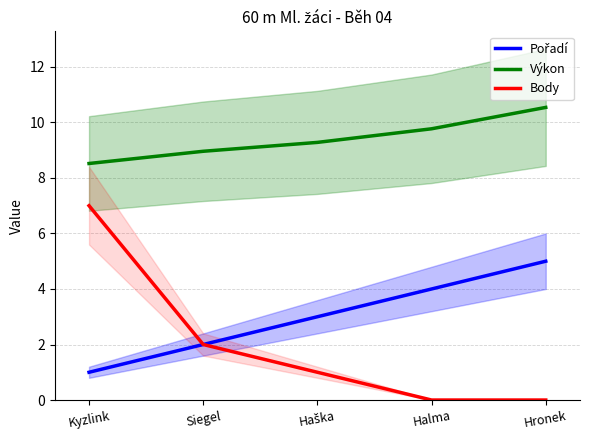

True or false: Pořadí has more than 2 points higher than both neighbors.

False